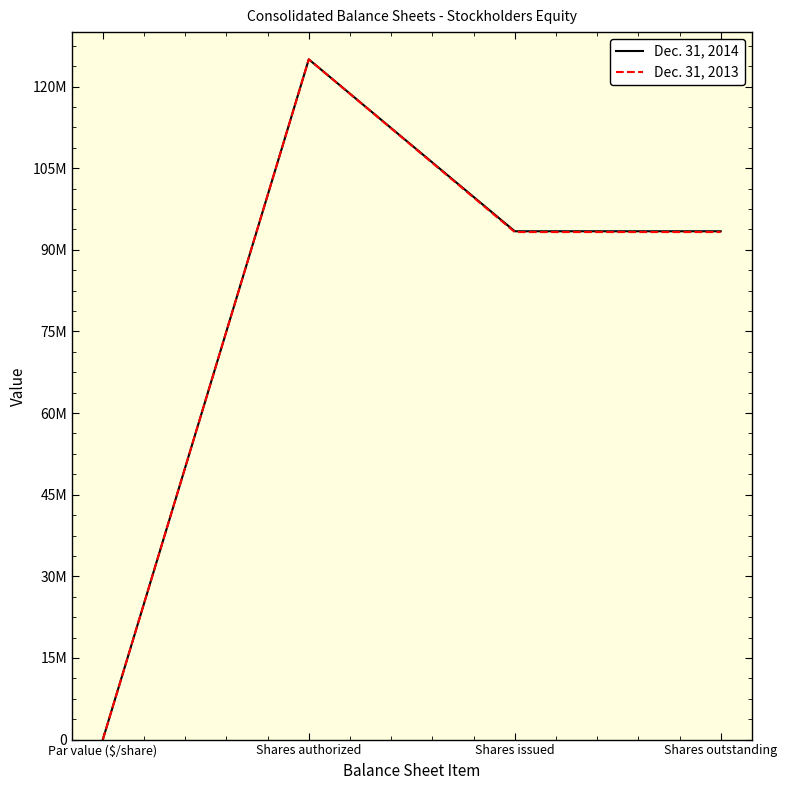

Does the chart display data point markers on the line(s)?

No